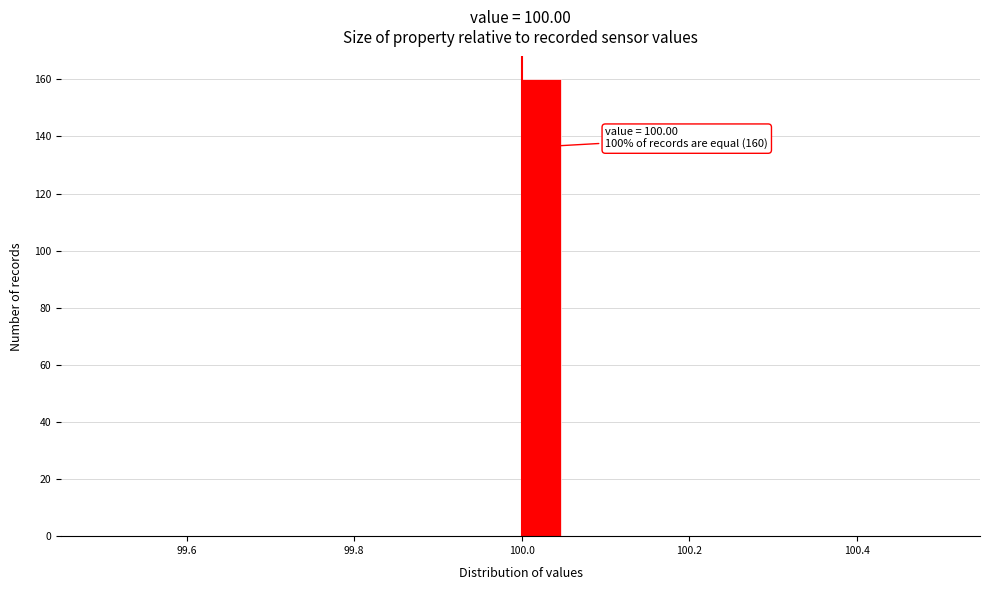

Around what value on the x-axis is the tallest bar? Give the approximate position of its centre, as read against the axis.

100.02